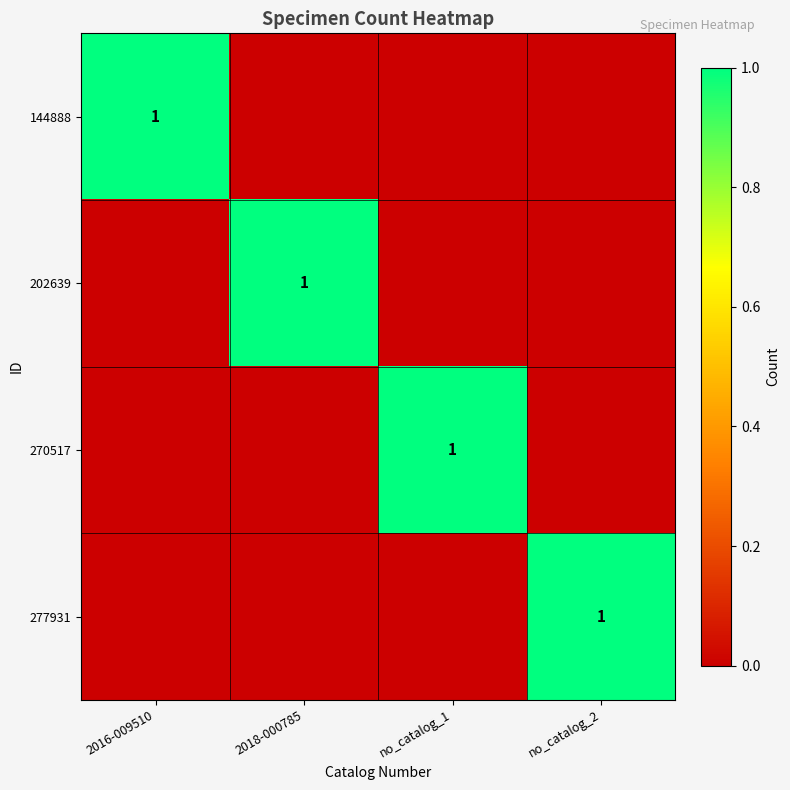

The 277931 series shows 0 at no_catalog_2. True or false?

False